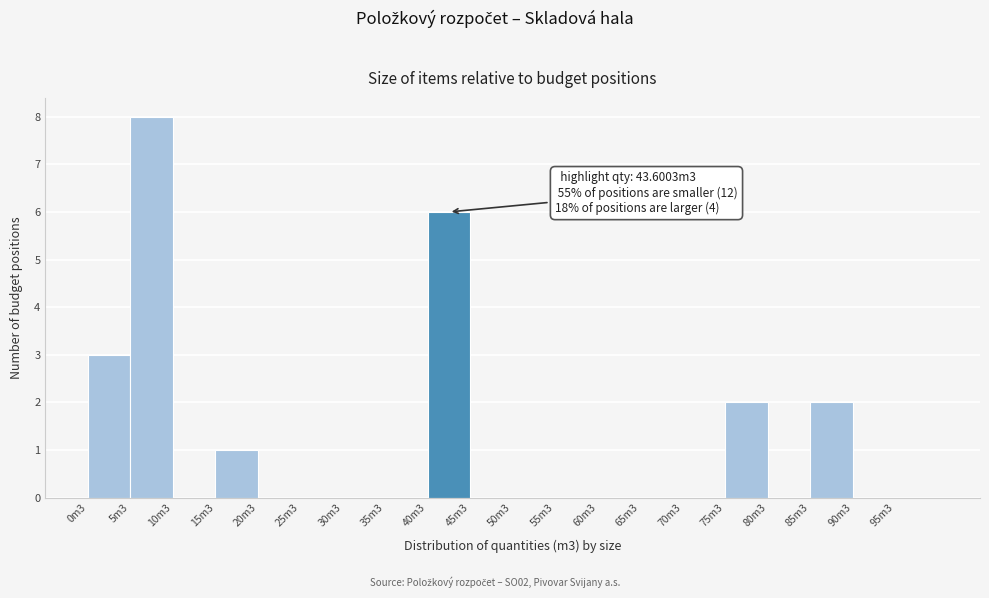

Reading left to right, transcribe all the data shown in this chart.

0m3=3	5m3=8	10m3=0	15m3=1	20m3=0	25m3=0	30m3=0	35m3=0	40m3=6	45m3=0	50m3=0	55m3=0	60m3=0	65m3=0	70m3=0	75m3=2	80m3=0	85m3=2	90m3=0	95m3=0